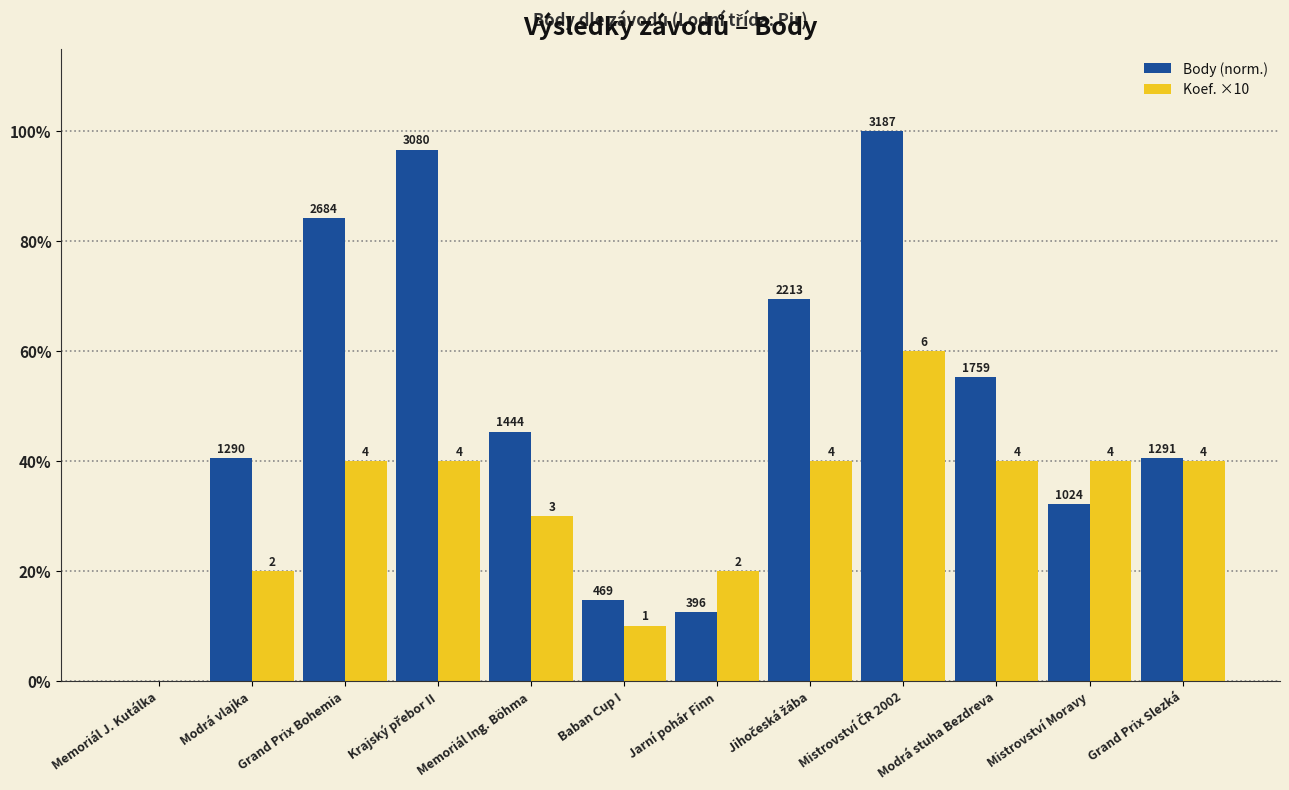

What are all the series names shown in the legend?

Body (norm.), Koef. ×10